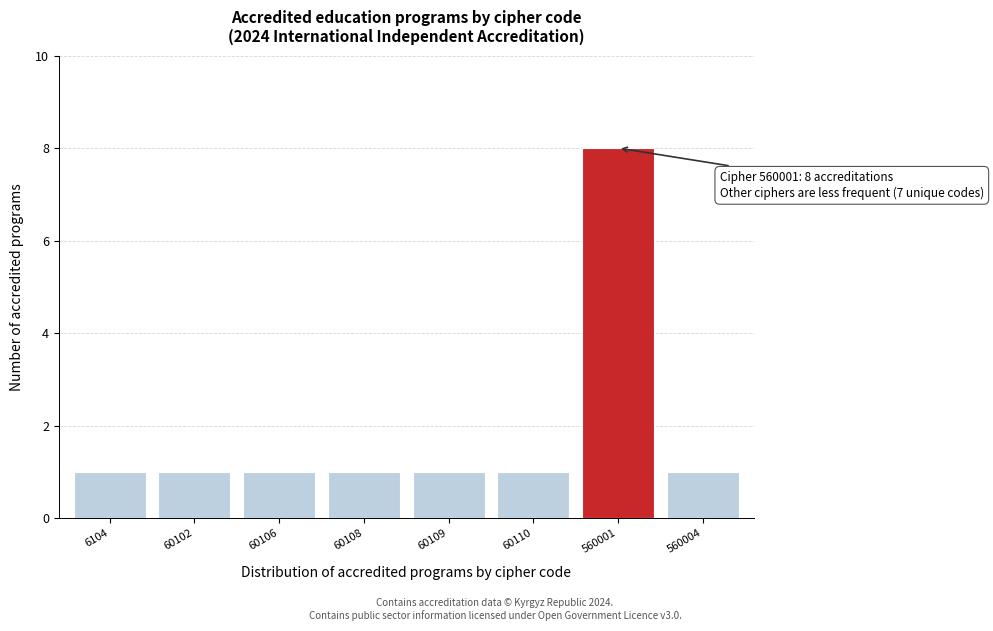

Reading left to right, transcribe all the data shown in this chart.

1	1	1	1	1	1	8	1